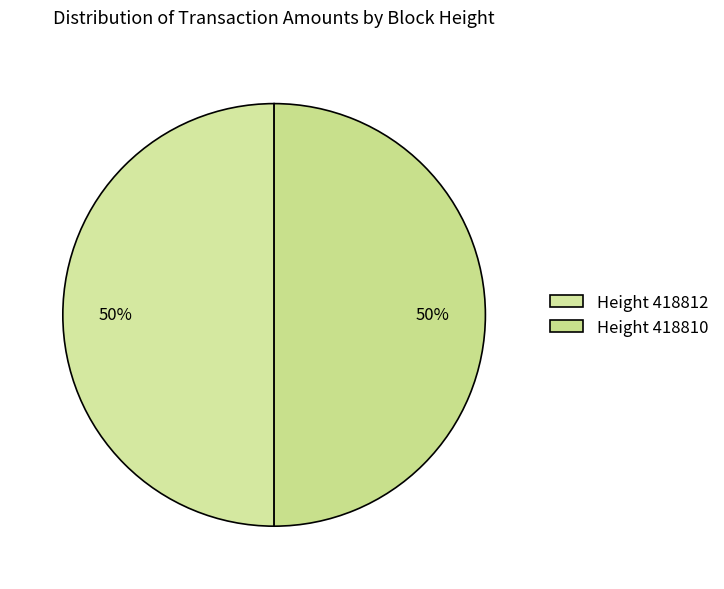

How many segments does this pie chart have?

2